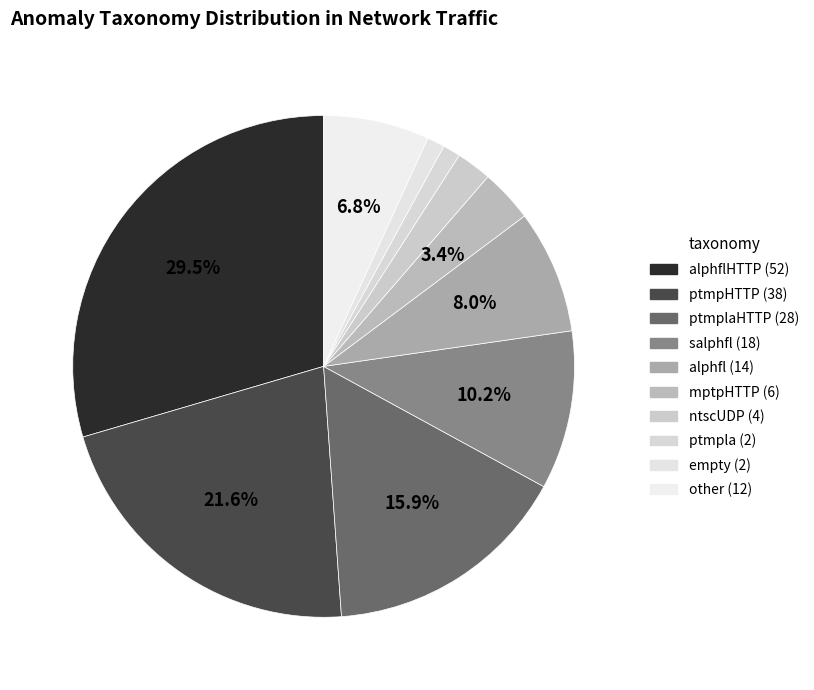

How many slices are in this pie chart?

10